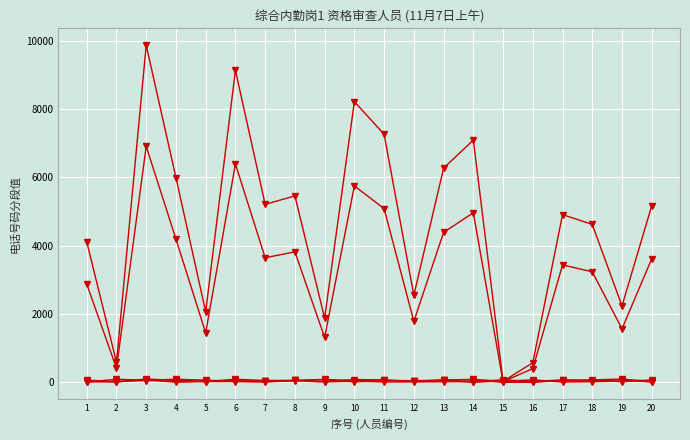

How many lines are shown in the chart?

6